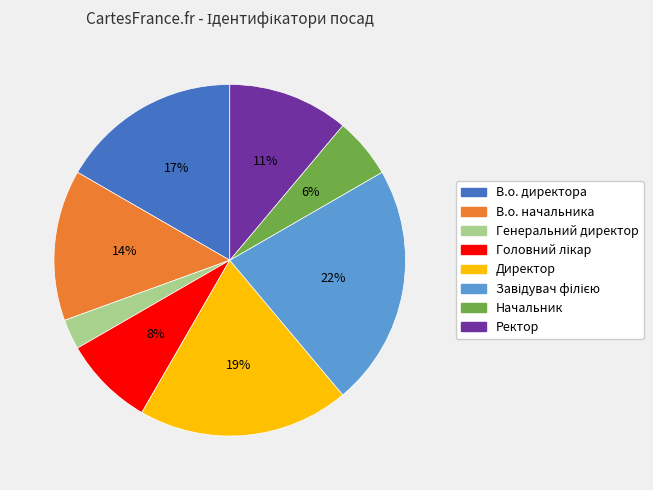

To the nearest percent, what is the average slice percentage?

12%